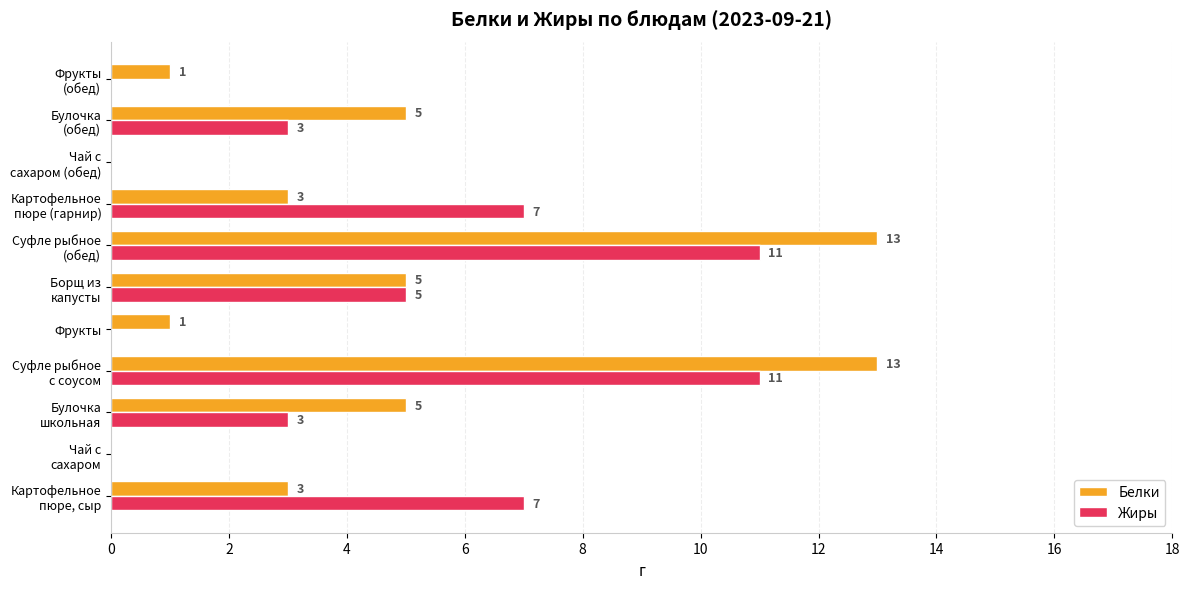

Which series has the largest total across all categories?

Белки